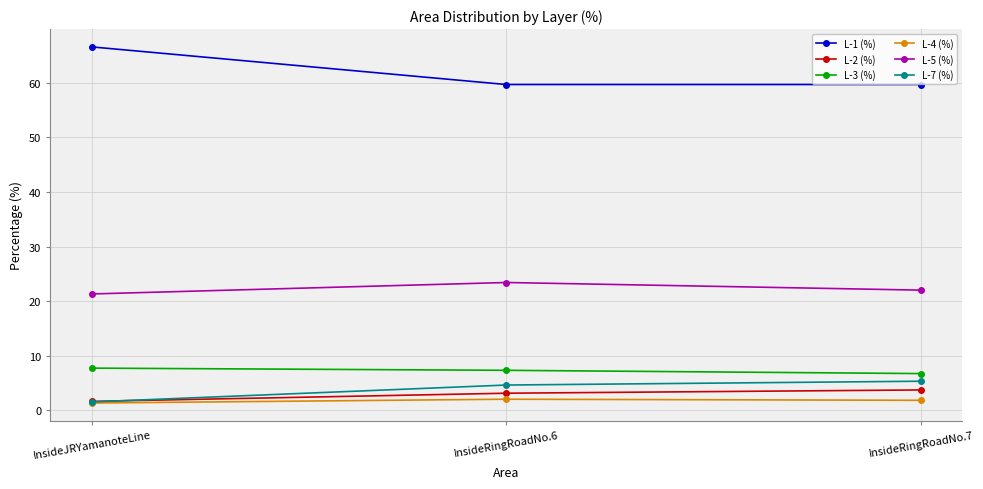

What are all the series names shown in the legend?

L-1 (%), L-2 (%), L-3 (%), L-4 (%), L-5 (%), L-7 (%)